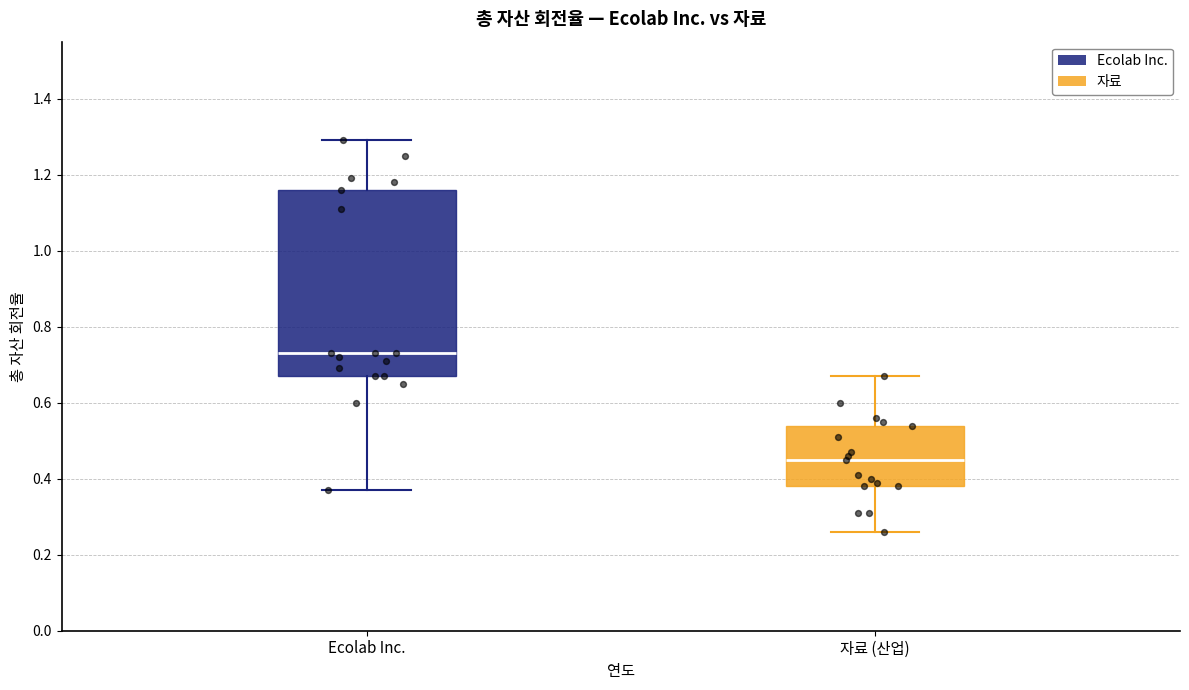

Reading left to right, transcribe this box plot: for each box, give where its median line is, the range the box spans, and where its two whiskers end, as read against the y-axis. The values are not printed on the chart, so give them approximately, as read against the axis.

Ecolab Inc.: median 0.74, box 0.68 to 1.16, whiskers 0.38 to 1.30
자료 (산업): median 0.46, box 0.38 to 0.54, whiskers 0.26 to 0.68